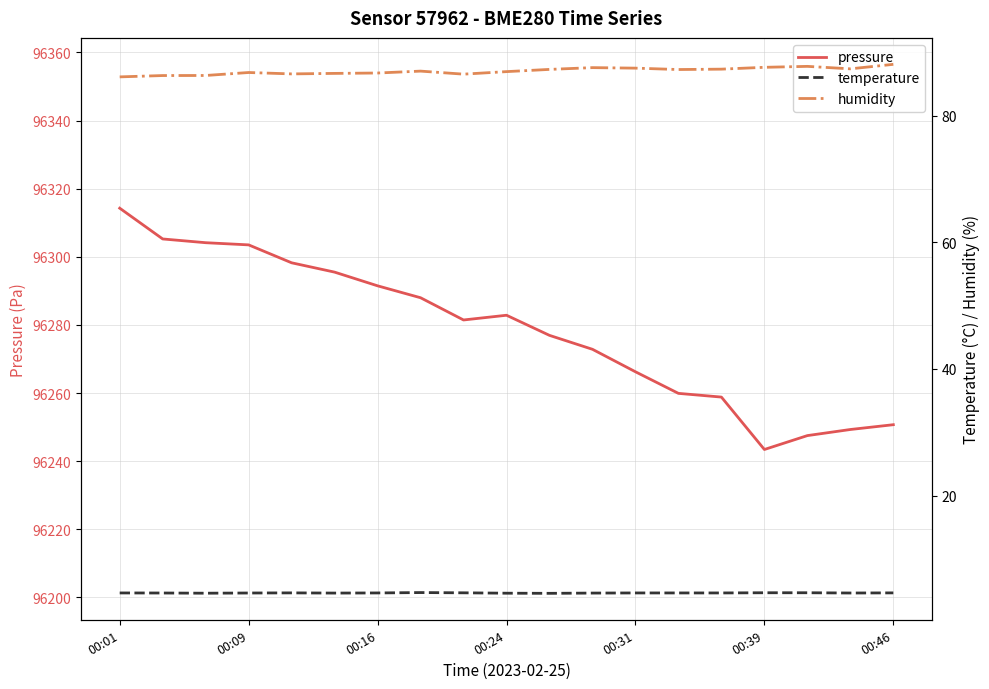

At 17, list the series in order from largest to smallest.

pressure, humidity, temperature